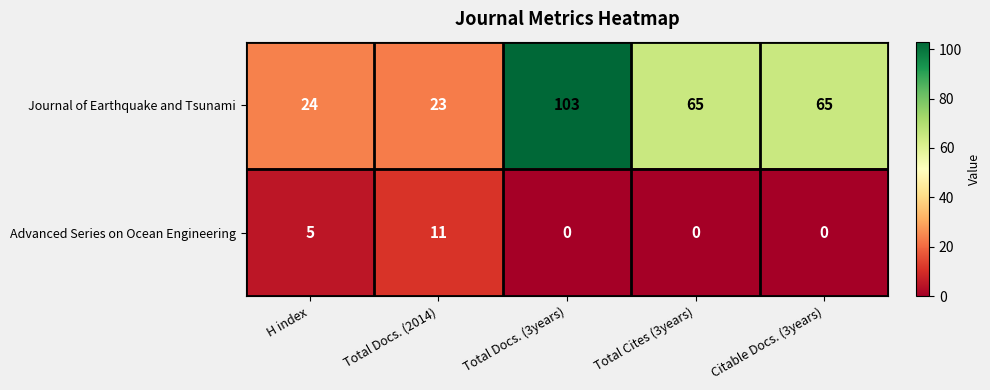

What is the maximum value shown in the chart?

103